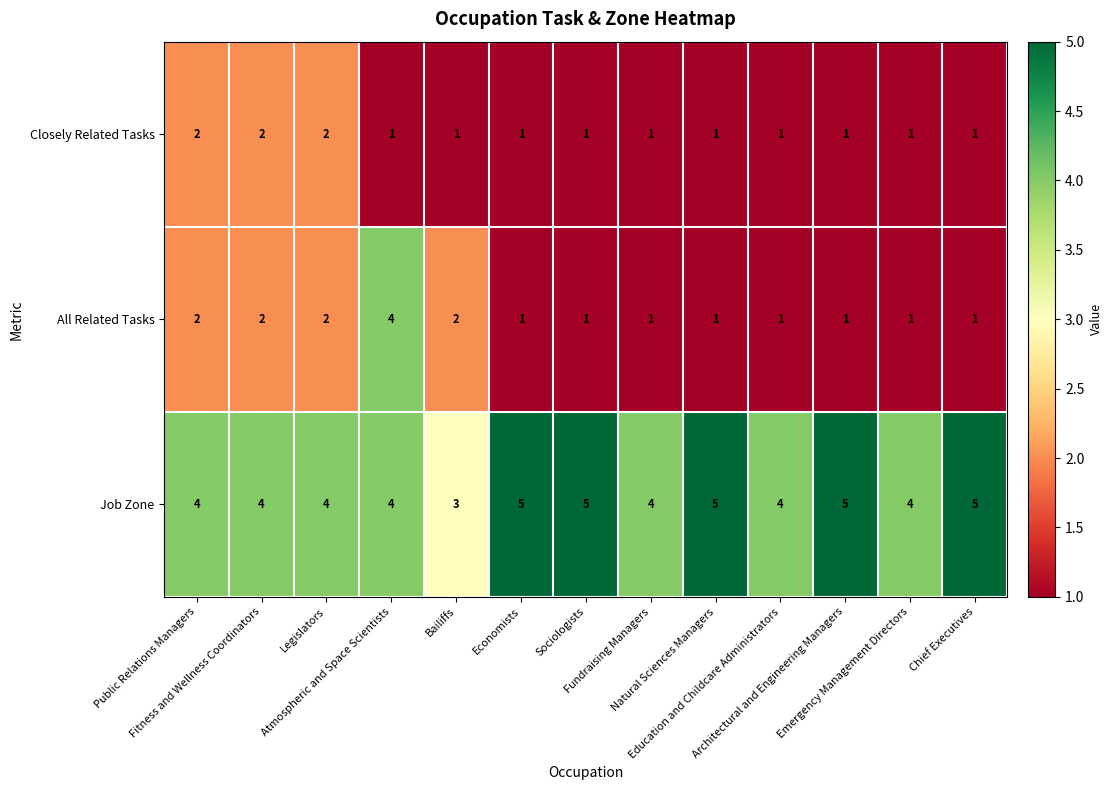

Which series has the largest total across all categories?

Job Zone